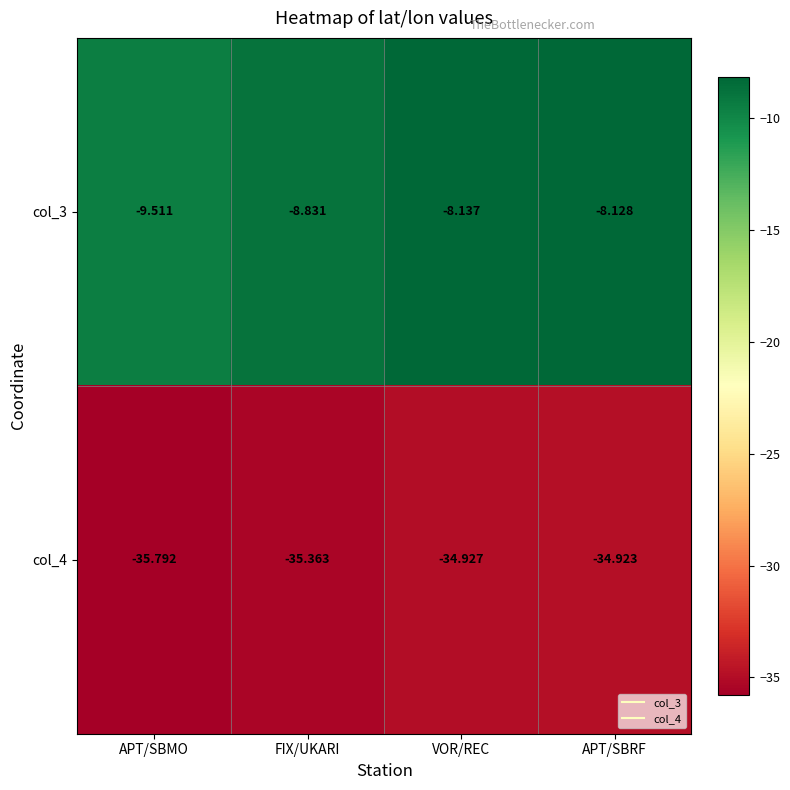

Rank the series at VOR/REC from highest to lowest value.

col_3, col_4